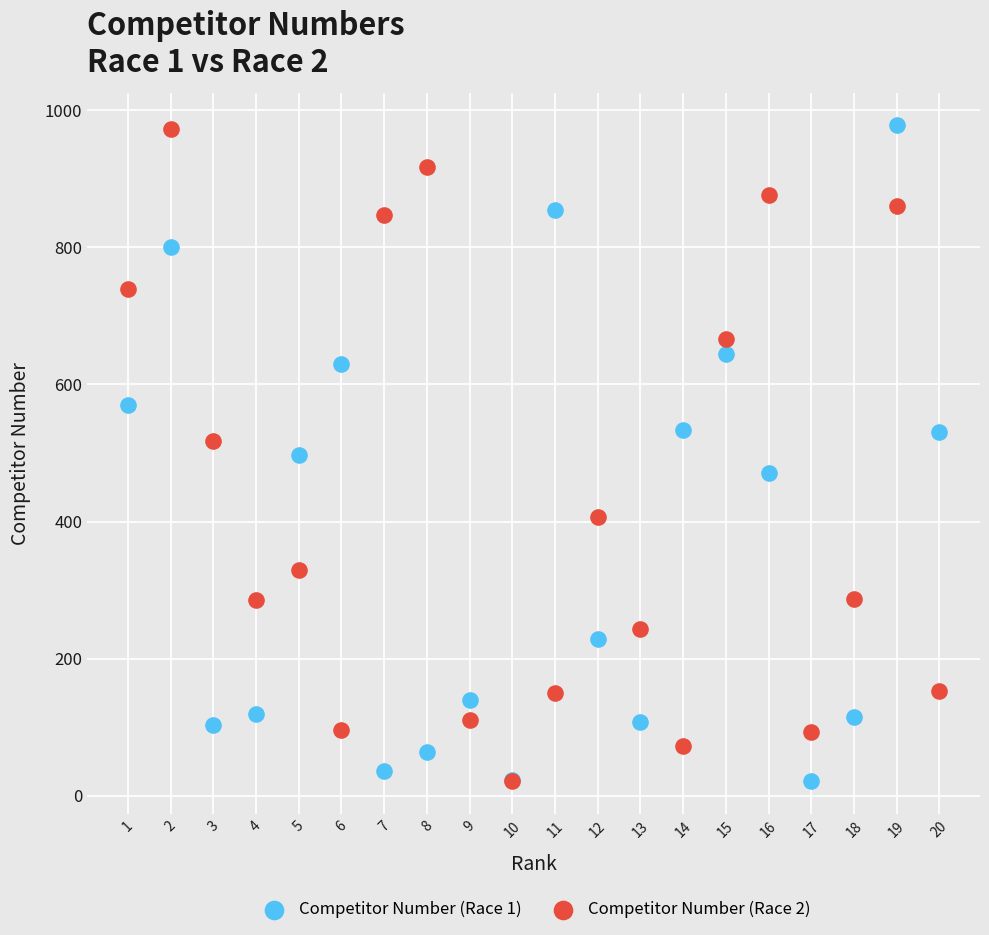

What are all the series names shown in the legend?

Competitor Number (Race 1), Competitor Number (Race 2)